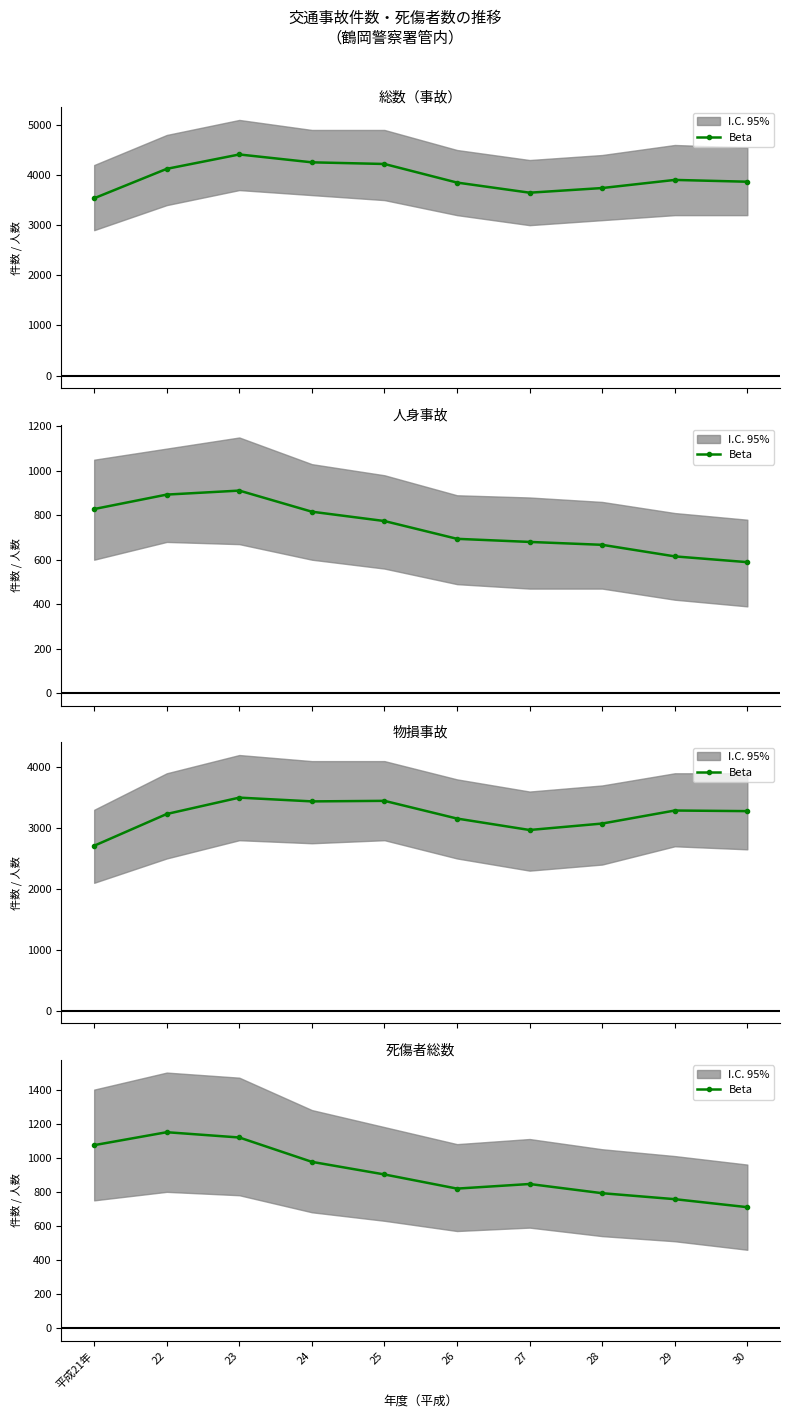

Which label corresponds to the smallest value in the chart?

30